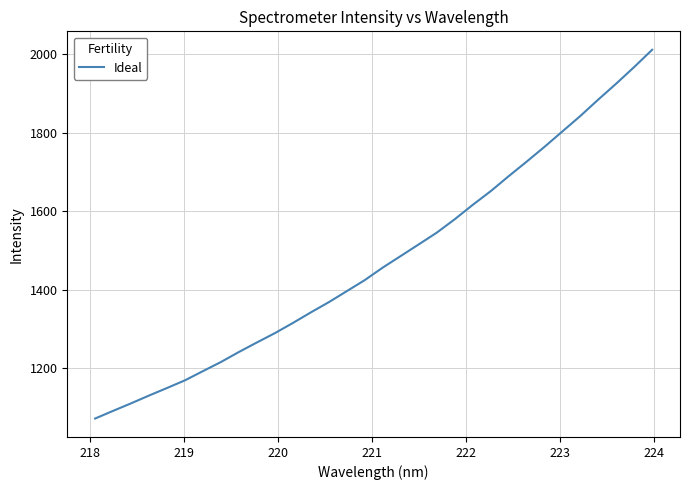

What is the greatest value displayed?

2012.0